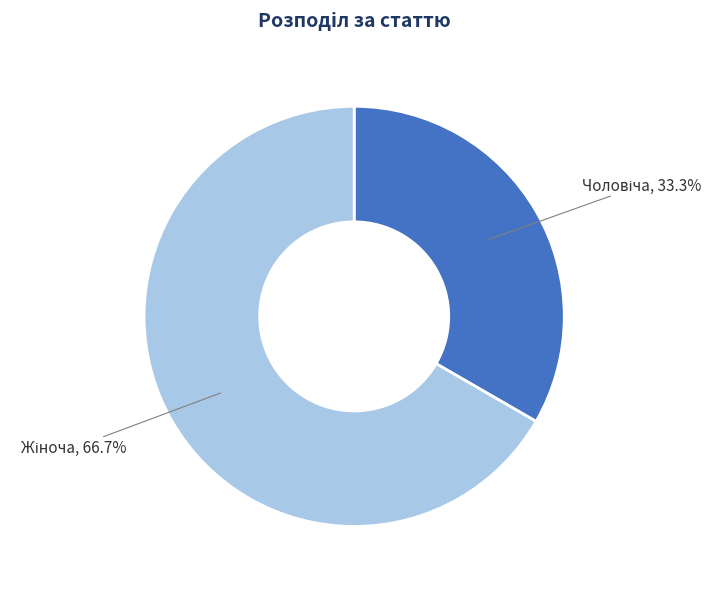

Is there a majority slice in this chart?

Yes